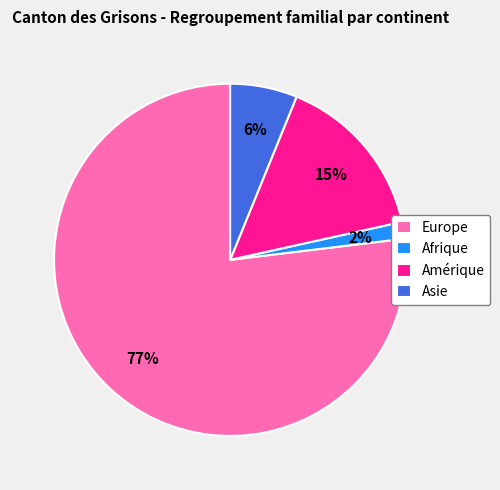

What is the smallest slice in the pie chart?

Afrique